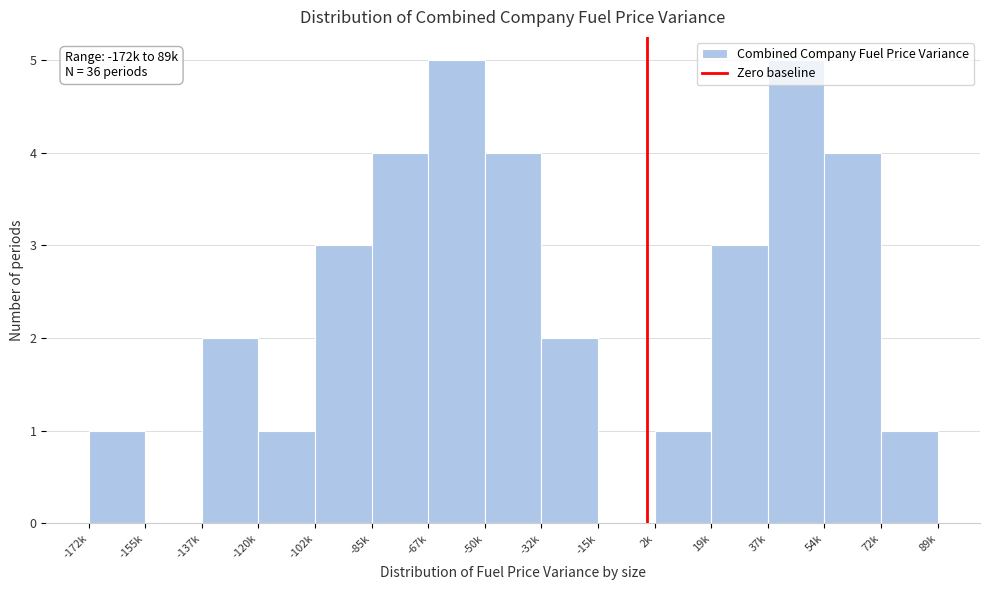

What is the sum of all values?

36